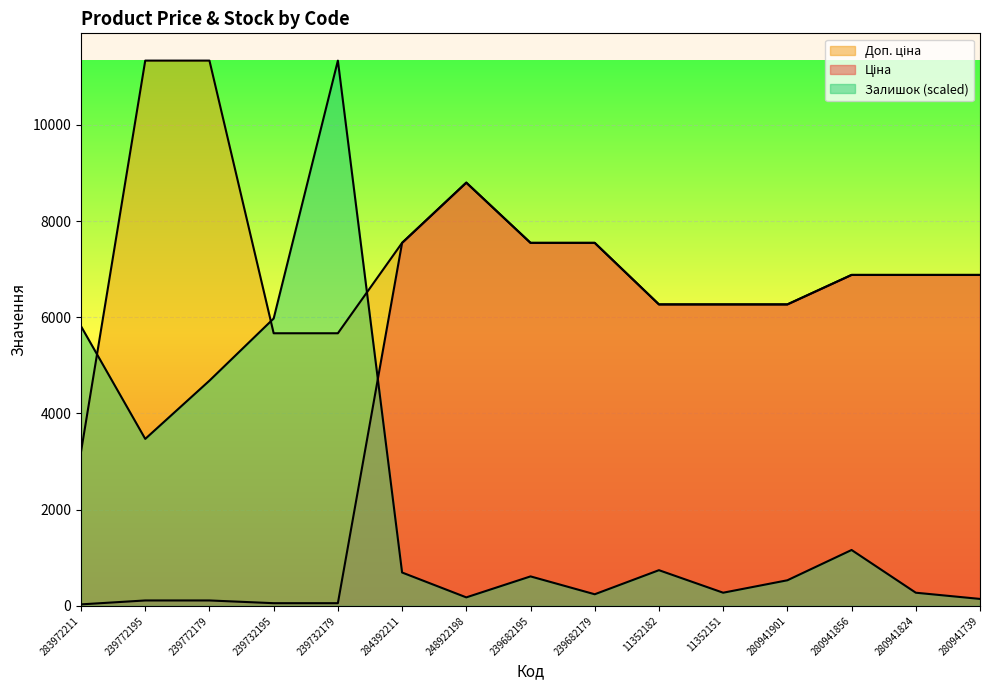

True or false: Залишок has a value of 1897.5 at 239772179.

False